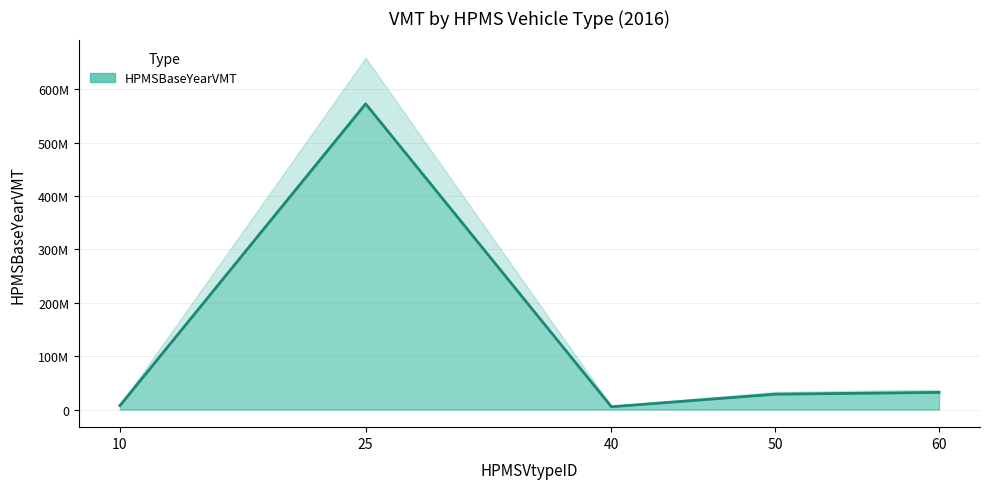

Is it true that the value at 50 is 28851432.3?

True